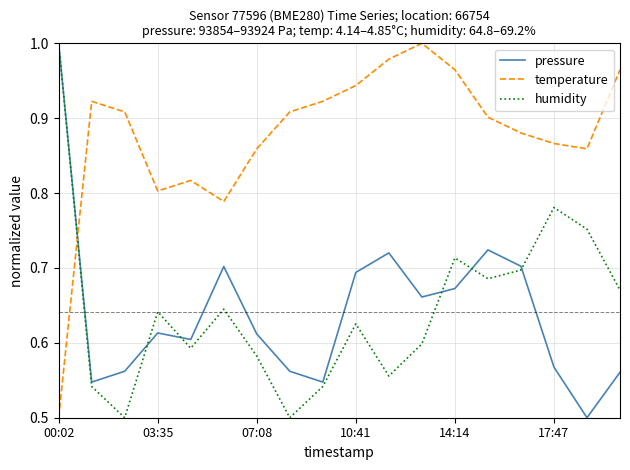

After their last crossing, which series has the higher values: temperature or humidity?

temperature